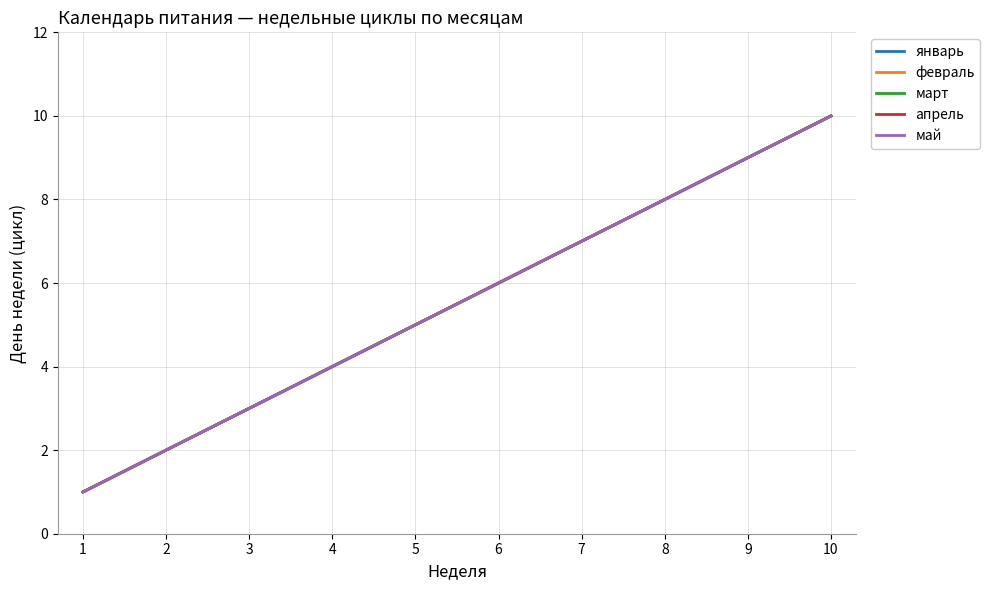

What is the value of the апрель point at the 1st from the left?

1